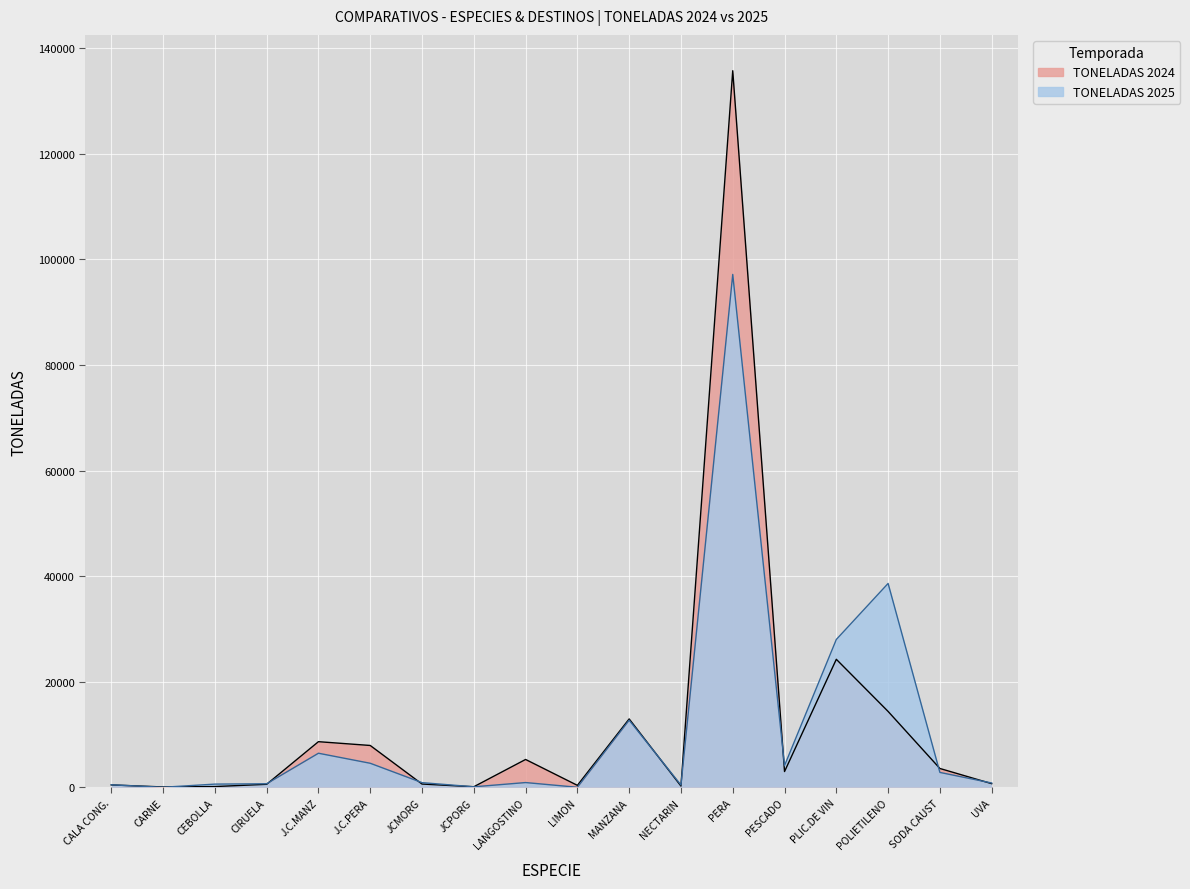

True or false: TONELADAS 2024 has more than 2 interior local peaks.

True